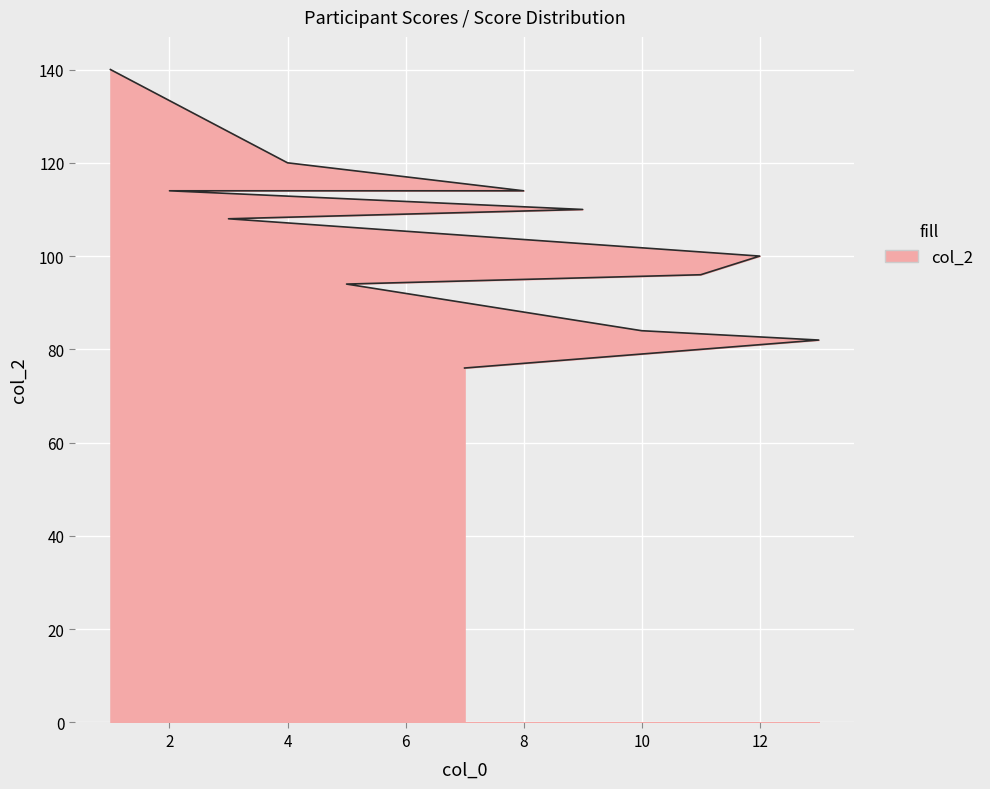

Count the number of data series in this chart.

1